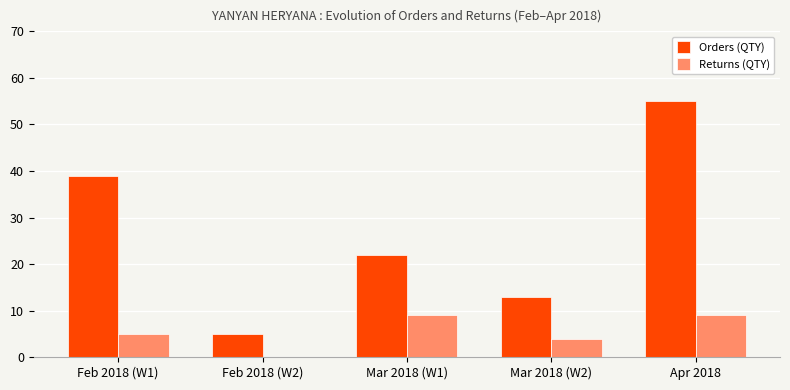

What is the spread (max minus min) of values at Feb 2018 (W1)?

34